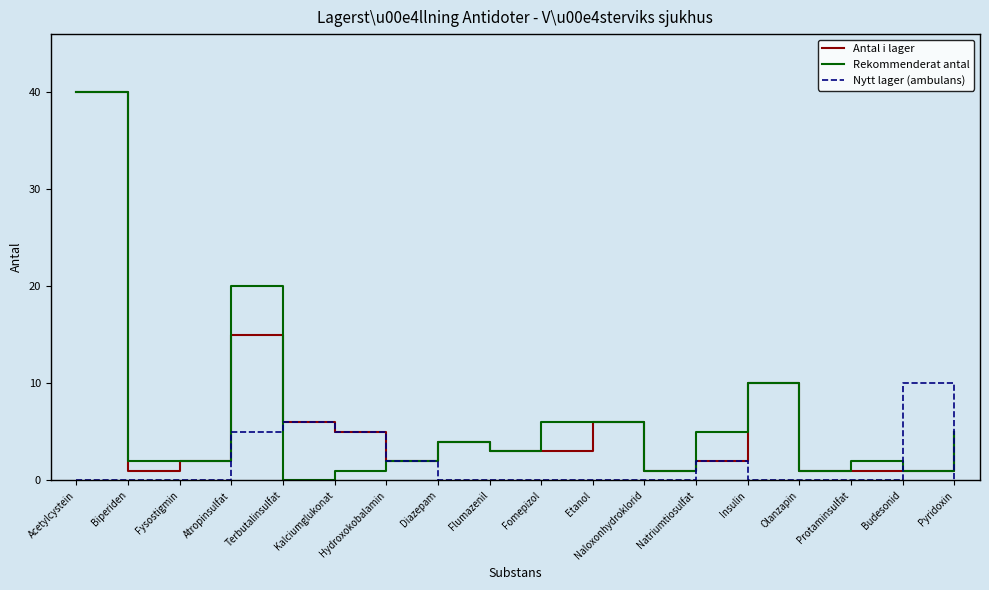

What is the total value across all series at Terbutalinsulfat?

12